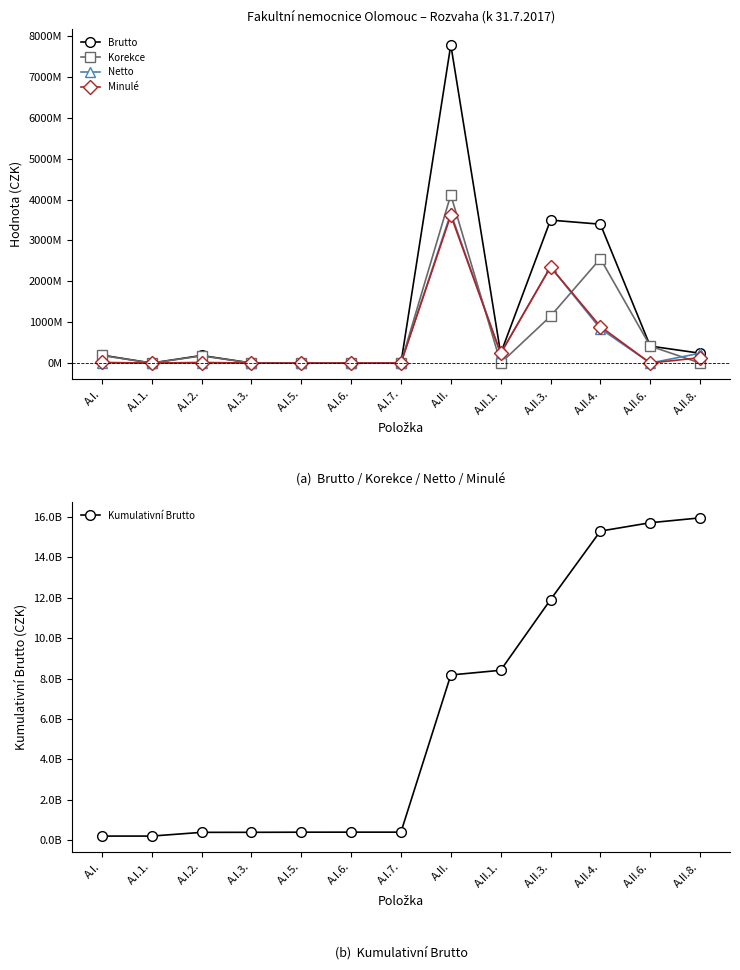

Where do Minulé and Korekce first cross each other?

A.I.6. and A.I.7.